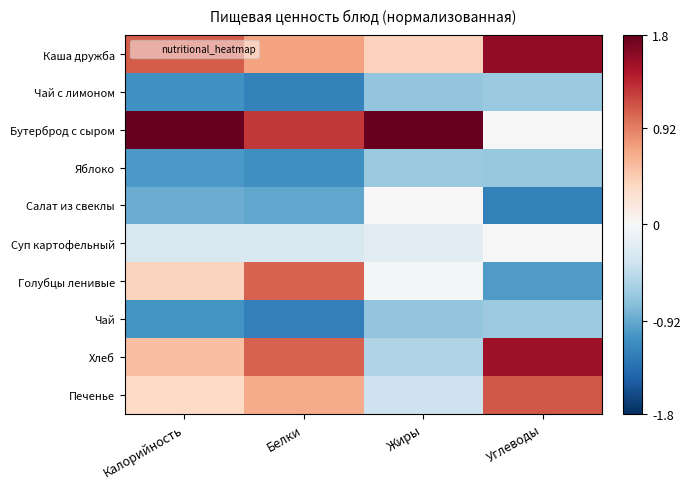

Which series has the largest total across all categories?

Бутерброд с сыром